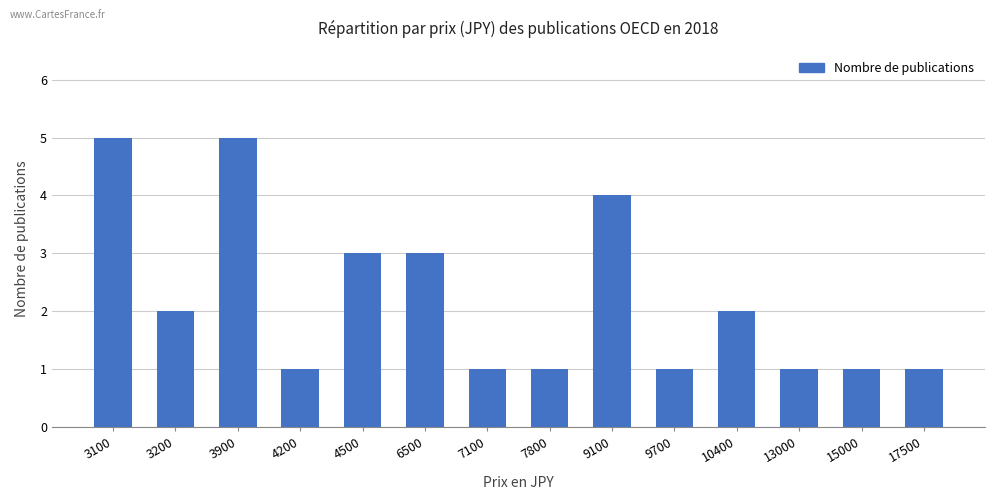

How many values are below 2?

7